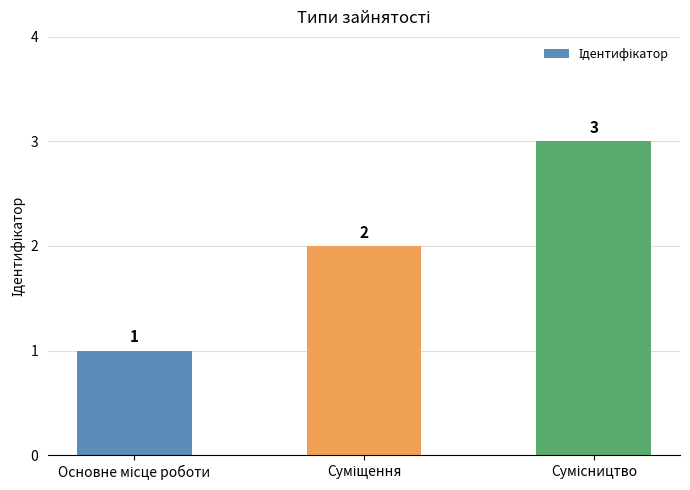

Reading left to right, what are all the values shown in this chart?

1	2	3